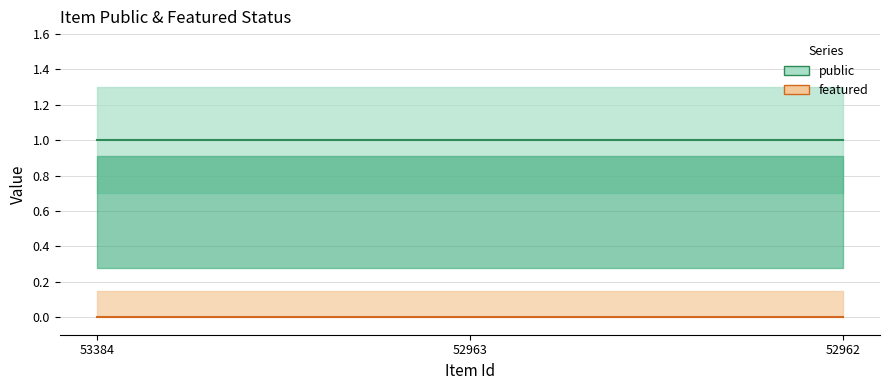

How many lines are shown in the chart?

2